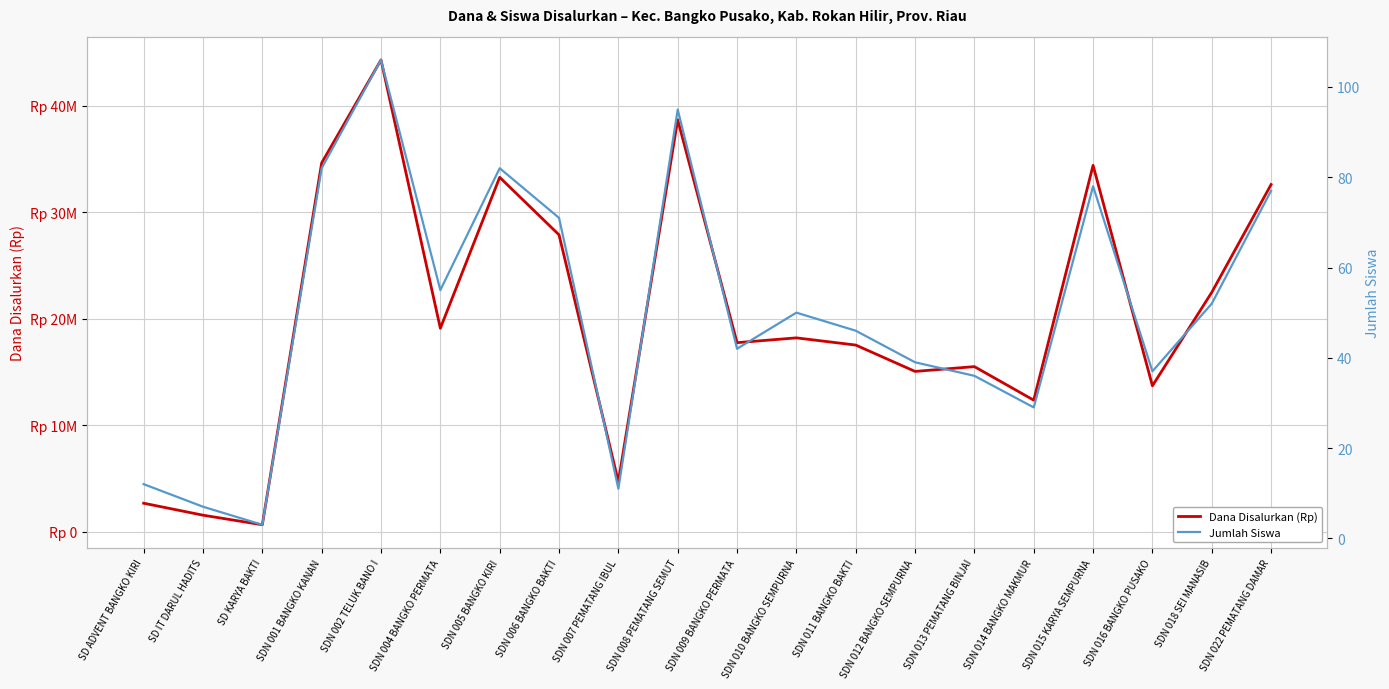

At which category is the sum across all series the highest?

SDN 002 TELUK BANO I